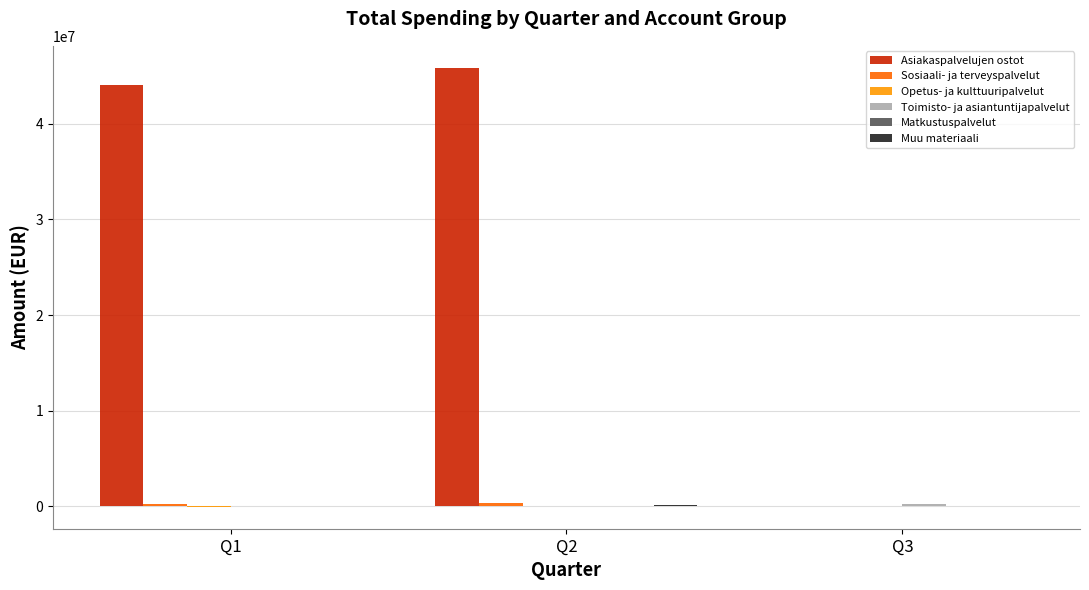

At which category does the chart reach its peak across all series?

Q2